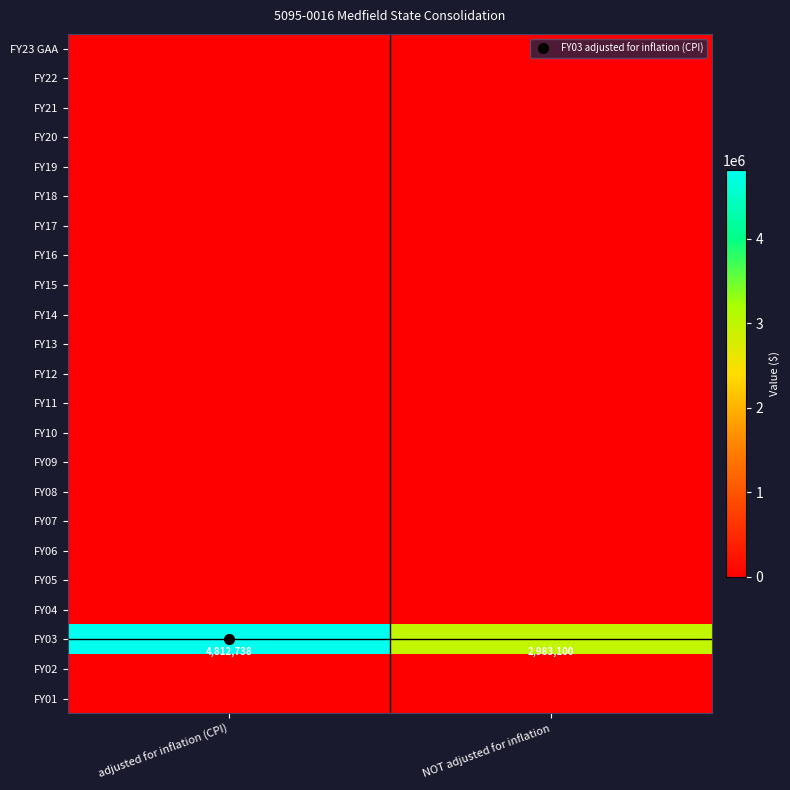

Which label corresponds to the smallest value in the chart?

adjusted for inflation (CPI)